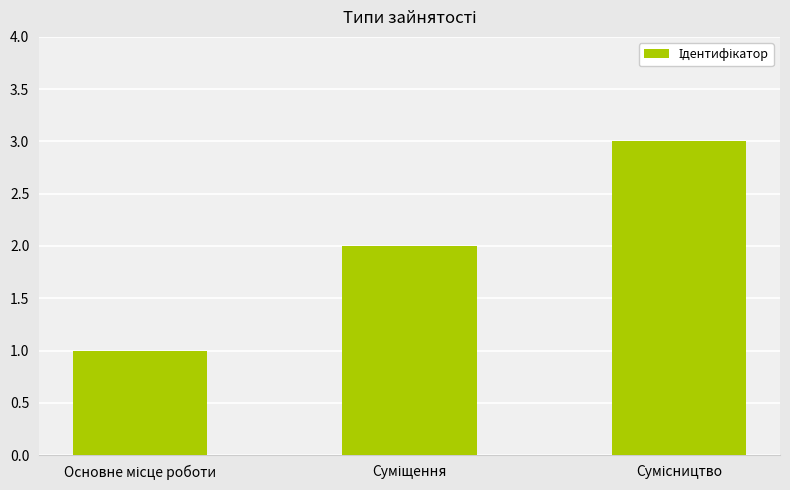

What is the greatest value displayed?

3